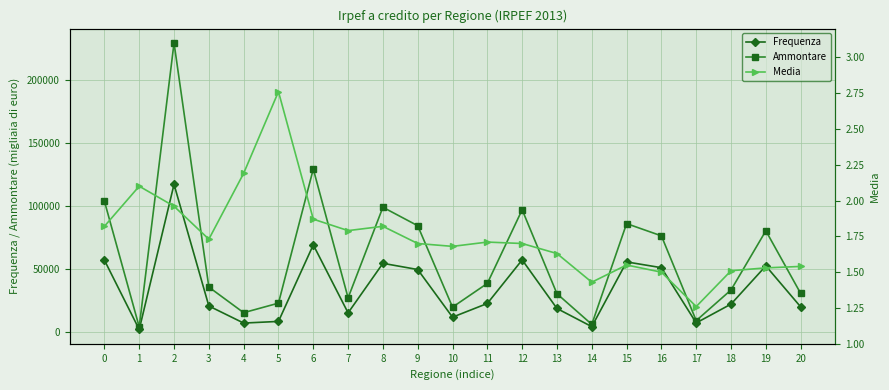

Which series has the largest range (max minus min)?

Ammontare